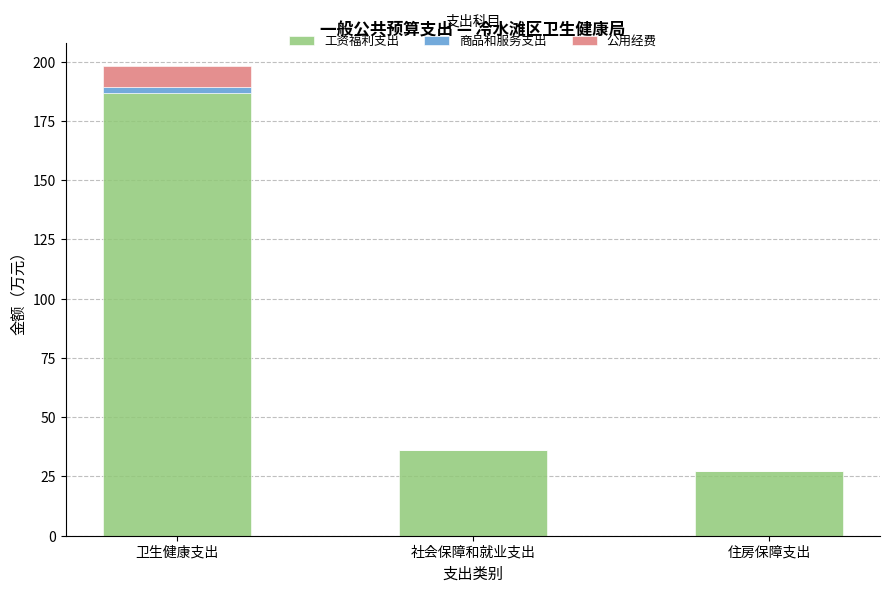

The value of 工资福利支出 at 住房保障支出 is 15.0. True or false?

False